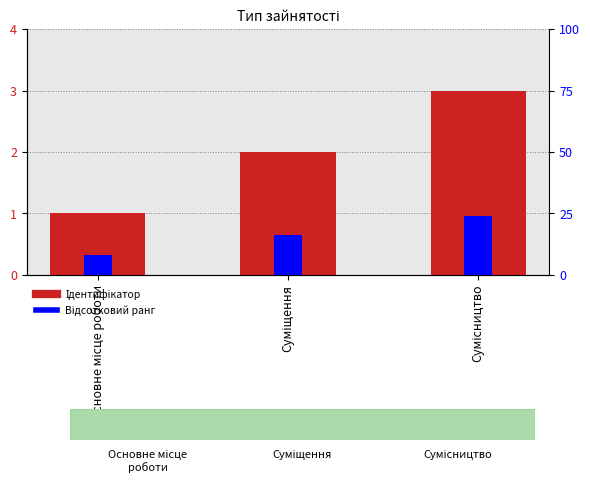

What is the label of the 2nd bar from the left?

Суміщення